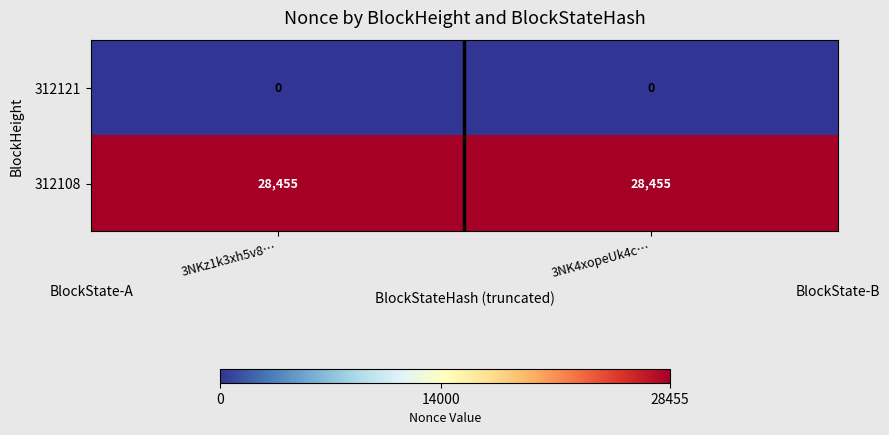

The 312108 series shows 28455 at 3NKz1k3xh5v8…. True or false?

True